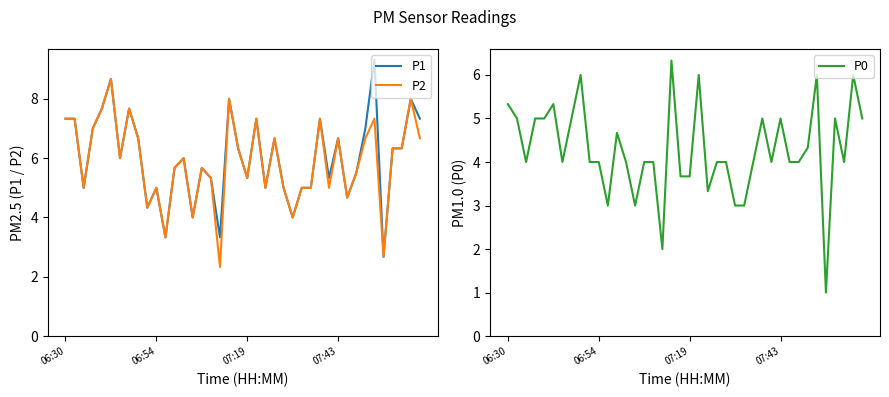

How many data points in P1 are above 6?

19